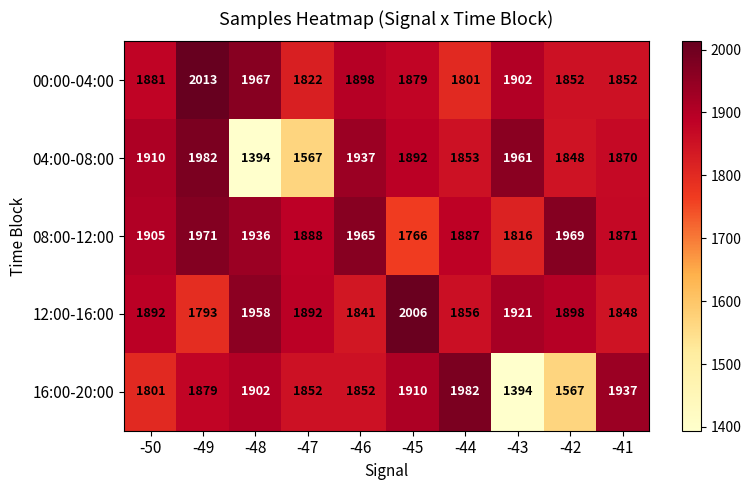

What is the spread (max minus min) of values at -49?

220